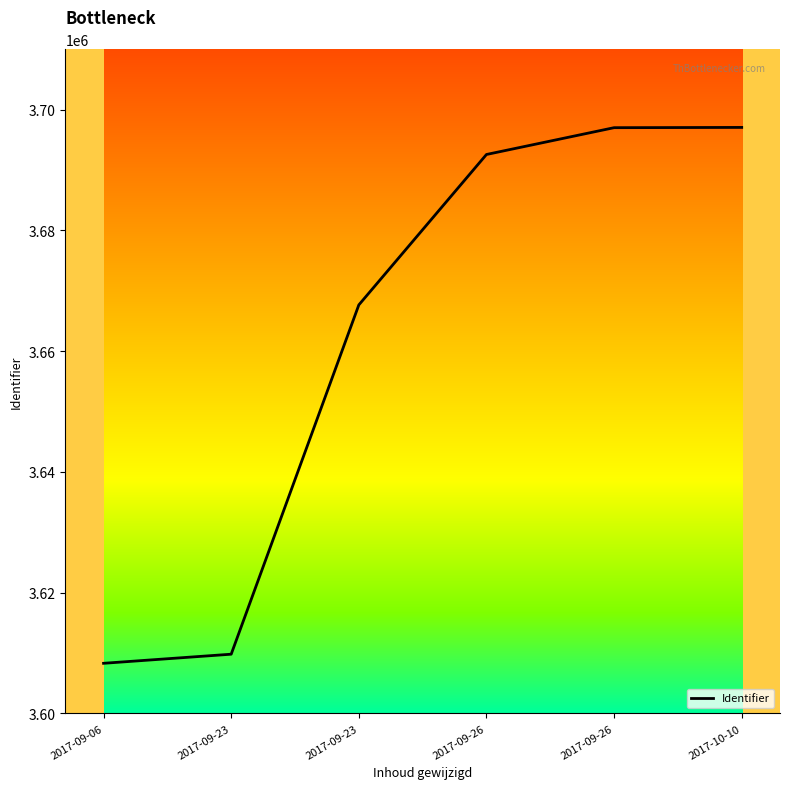

At which category does the chart reach its peak across all series?

2017-10-10